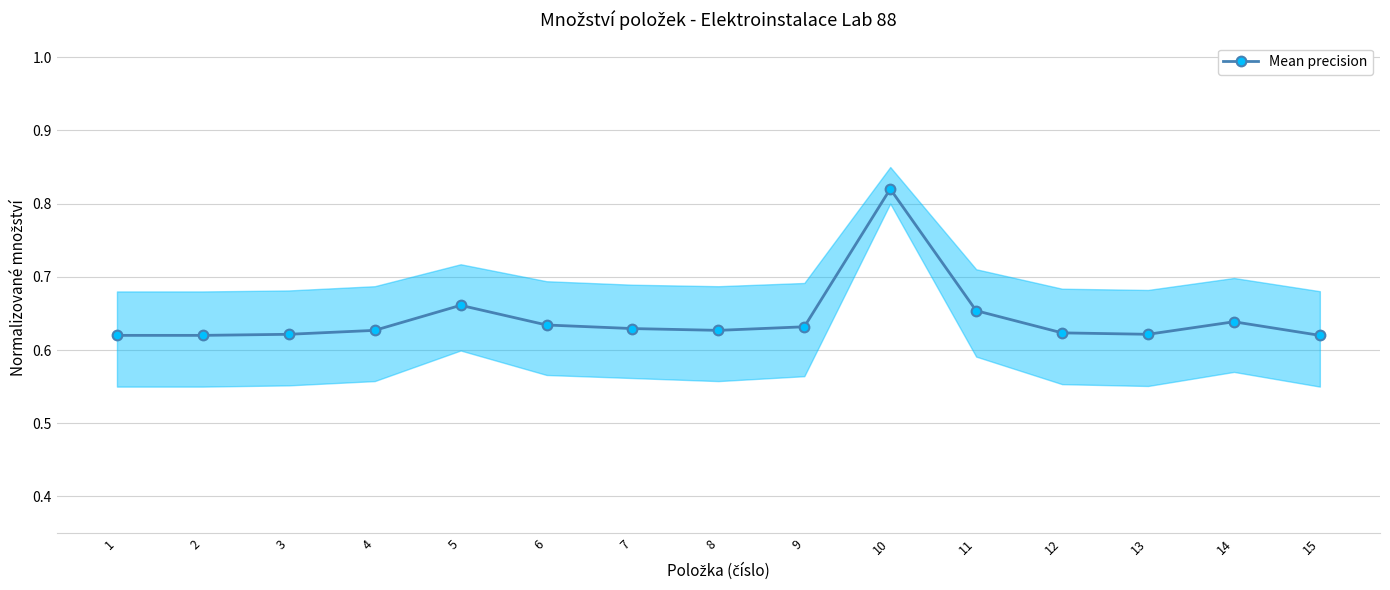

How many lines are shown in the chart?

1